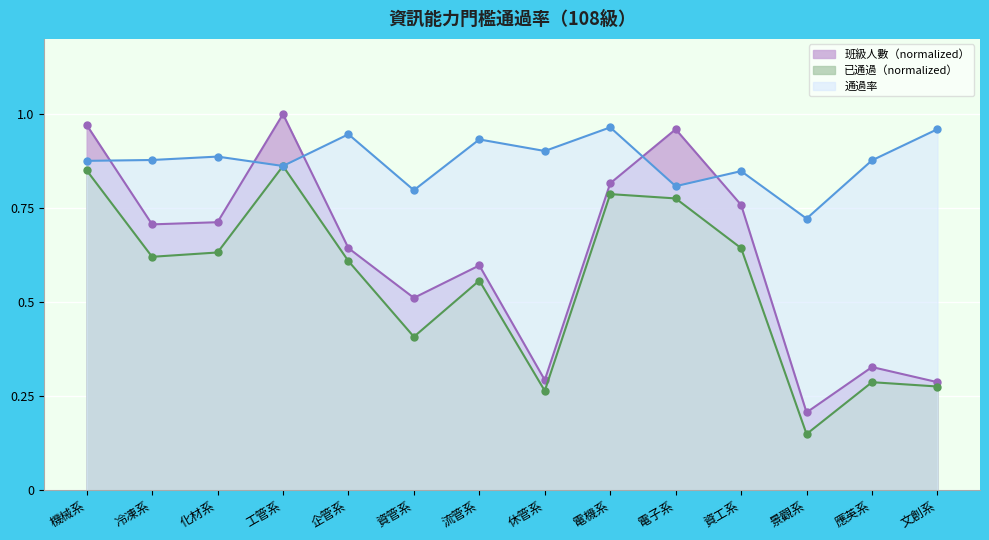

Which series has the largest range (max minus min)?

班級人數（normalized）